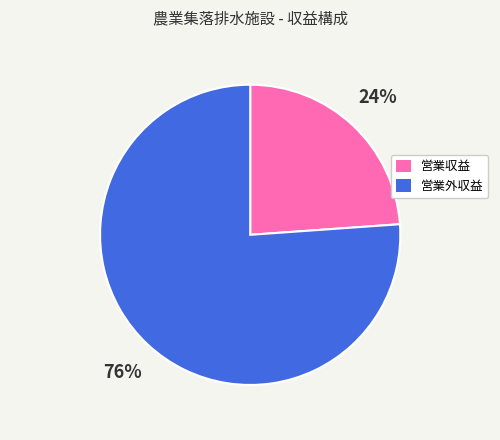

How many slices are in this pie chart?

2